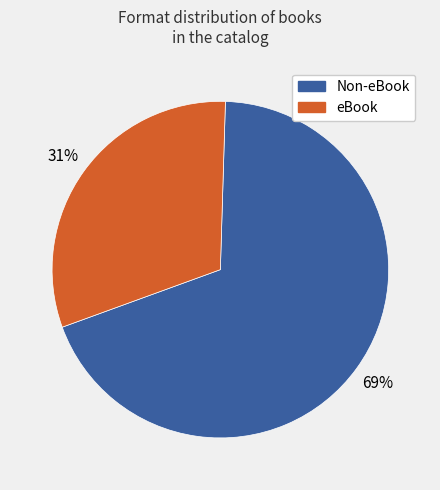

Is there a majority slice in this chart?

Yes